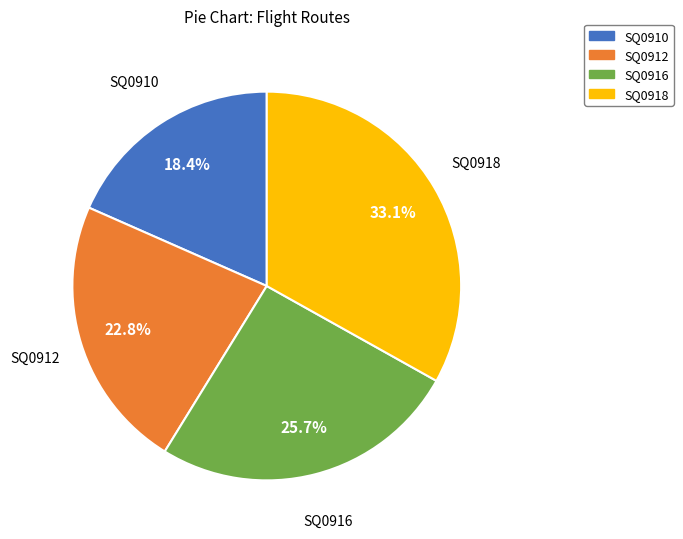

The SQ0910 slice represents 18% of the pie. True or false?

True